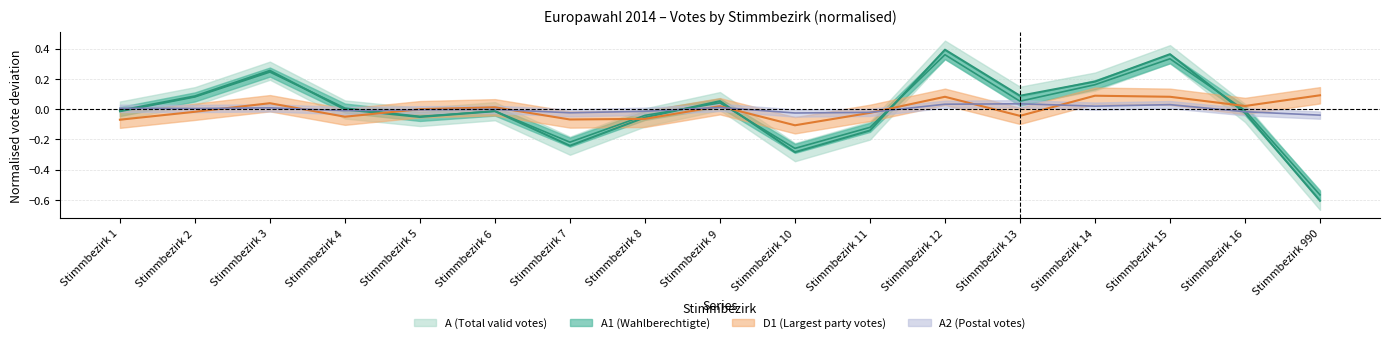

List the labels in order of D1 value, smallest first.

Stimmbezirk 10, Stimmbezirk 1, Stimmbezirk 7, Stimmbezirk 8, Stimmbezirk 4, Stimmbezirk 13, Stimmbezirk 11, Stimmbezirk 2, Stimmbezirk 5, Stimmbezirk 6, Stimmbezirk 9, Stimmbezirk 16, Stimmbezirk 3, Stimmbezirk 12, Stimmbezirk 15, Stimmbezirk 14, Stimmbezirk 990